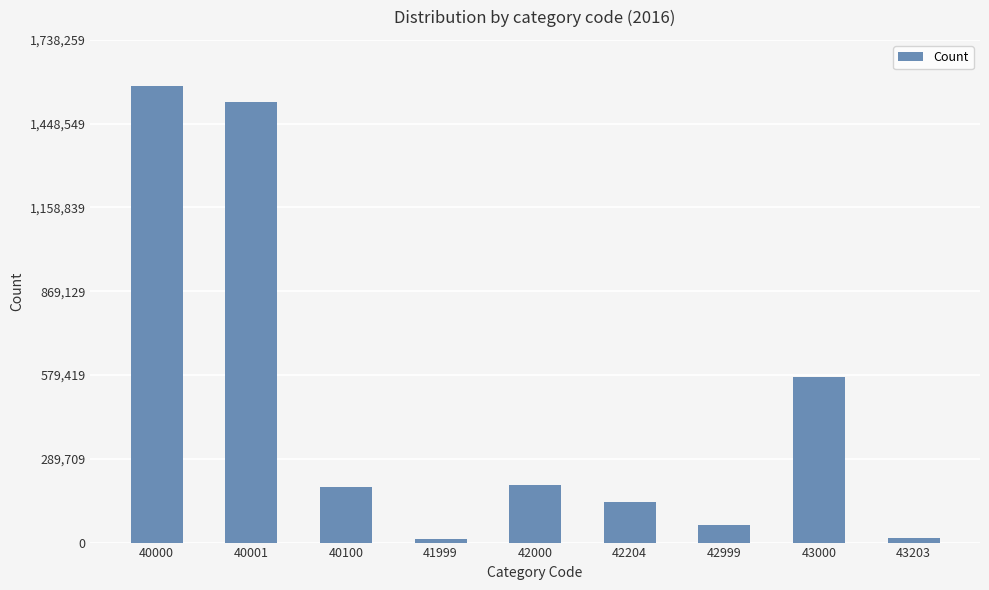

The value at 42204 is 140154. True or false?

True